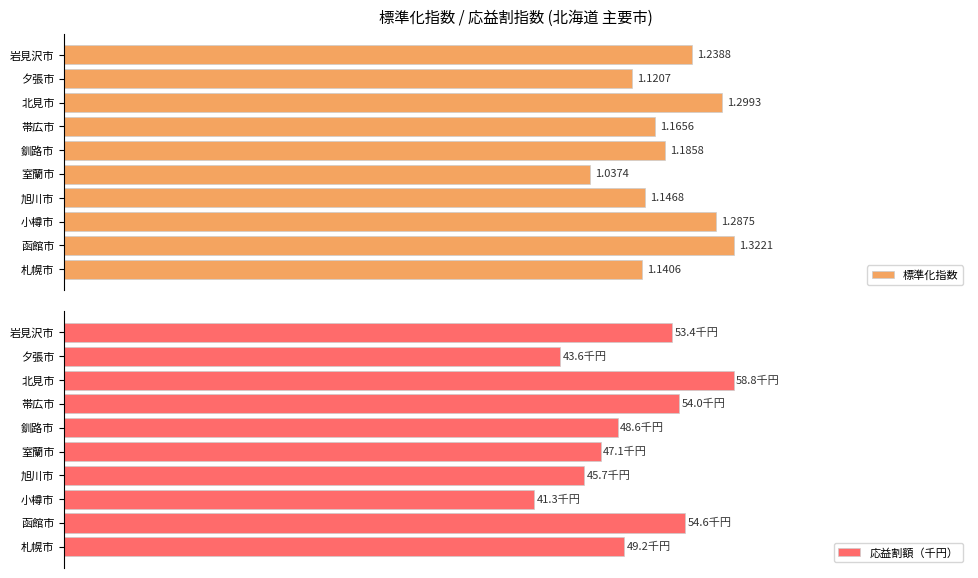

Rank the categories by 標準化指数 value from lowest to highest.

室蘭市, 夕張市, 札幌市, 旭川市, 帯広市, 釧路市, 岩見沢市, 小樽市, 北見市, 函館市